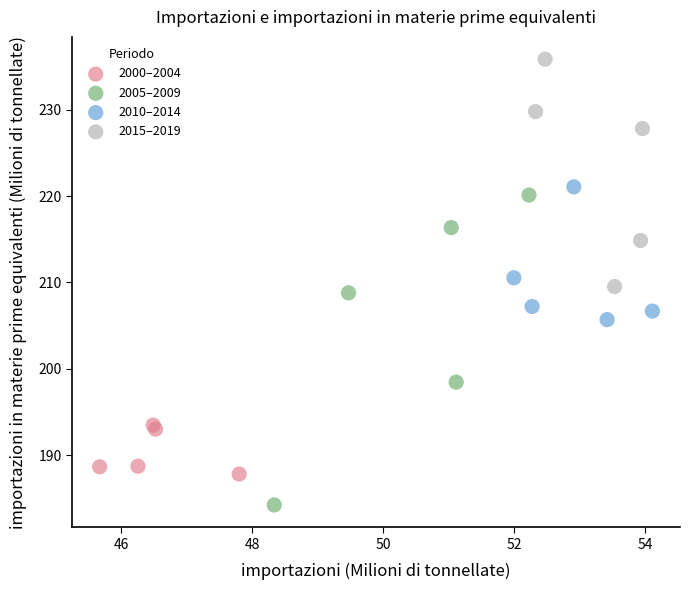

Which series reaches the maximum Y coordinate?

2015–2019